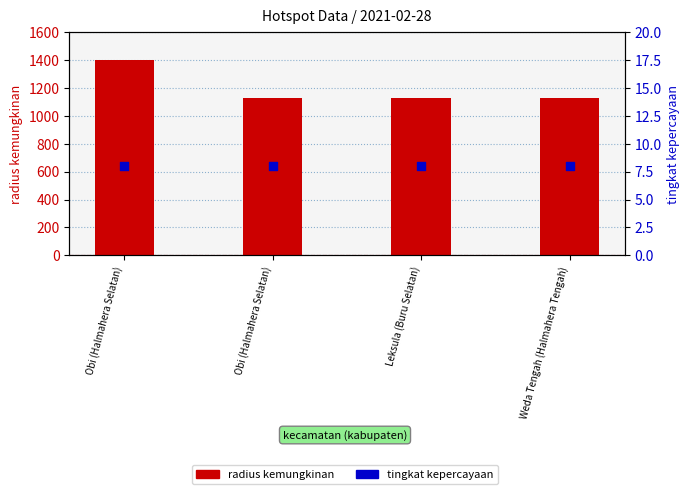

What are all the series names shown in the legend?

radius kemungkinan, tingkat kepercayaan